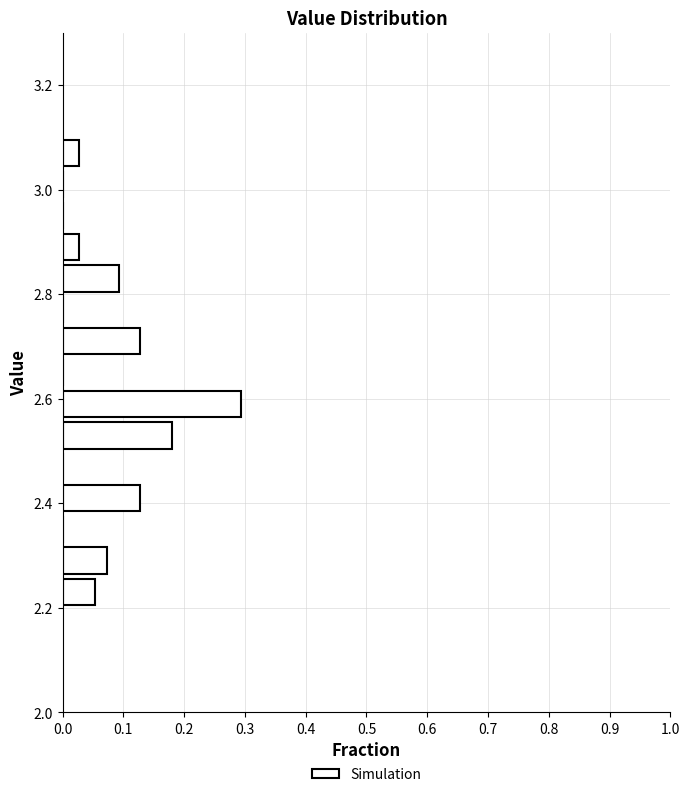

Read against the y-axis, roughly where is the centre of the longest bar?

2.60